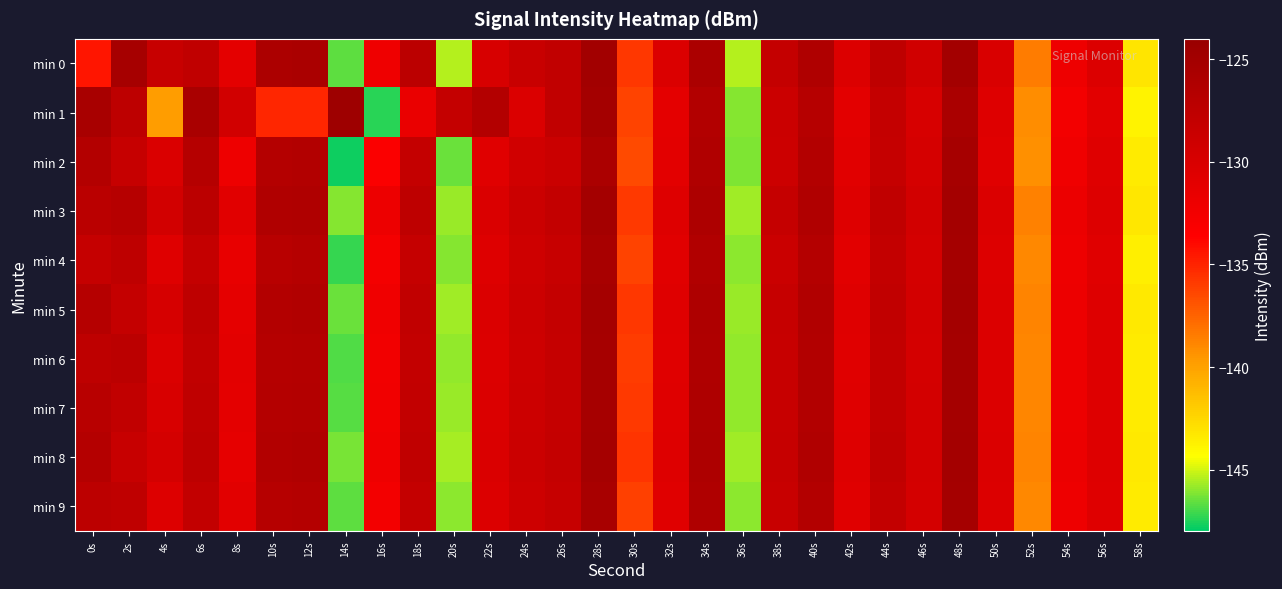

Reading left to right, extract all data points from this chart.

min 0: 0s=-134.4	2s=-125.4	4s=-128.3	6s=-127.7	8s=-131.1	10s=-125.8	12s=-125.6	14s=-146.7	16s=-132.1	18s=-127.2	20s=-145.5	22s=-129.9	24s=-128.4	26s=-127.8	28s=-124.9	30s=-135.7	32s=-130.2	34s=-125.7	36s=-145.4	38s=-128.0	40s=-126.1	42s=-130.3	44s=-127.5	46s=-129.2	48s=-125.0	50s=-130.0	52s=-138.4	54s=-132.0	56s=-130.3	58s=-143.2
min 1: 0s=-125.5	2s=-127.4	4s=-139.8	6s=-125.5	8s=-129.3	10s=-135.1	12s=-135.1	14s=-124.6	16s=-147.4	18s=-131.7	20s=-128.1	22s=-126.5	24s=-130.2	26s=-127.8	28s=-125.1	30s=-136.2	32s=-131.1	34s=-126.4	36s=-146.1	38s=-128.7	40s=-126.9	42s=-131.0	44s=-128.1	46s=-129.9	48s=-125.6	50s=-130.5	52s=-139.1	54s=-132.5	56s=-130.9	58s=-143.8
min 2: 0s=-126.5	2s=-128.3	4s=-130.1	6s=-126.8	8s=-132.0	10s=-126.7	12s=-126.4	14s=-147.8	16s=-133.2	18s=-128.1	20s=-146.5	22s=-130.7	24s=-129.2	26s=-128.6	28s=-125.7	30s=-136.5	32s=-131.0	34s=-126.2	36s=-146.2	38s=-128.8	40s=-126.5	42s=-130.8	44s=-128.2	46s=-129.7	48s=-125.4	50s=-130.7	52s=-139.2	54s=-132.2	56s=-130.6	58s=-143.5
min 3: 0s=-127.1	2s=-126.9	4s=-129.4	6s=-127.2	8s=-130.8	10s=-126.2	12s=-126.1	14s=-146.1	16s=-131.9	18s=-127.5	20s=-145.8	22s=-130.1	24s=-128.7	26s=-128.0	28s=-125.2	30s=-135.9	32s=-130.5	34s=-125.9	36s=-145.7	38s=-128.2	40s=-126.2	42s=-130.5	44s=-127.7	46s=-129.4	48s=-125.1	50s=-130.2	52s=-138.7	54s=-131.8	56s=-130.4	58s=-143.3
min 4: 0s=-128.2	2s=-127.5	4s=-130.6	6s=-128.1	8s=-131.5	10s=-127.0	12s=-126.8	14s=-147.2	16s=-132.6	18s=-128.2	20s=-146.1	22s=-130.5	24s=-129.0	26s=-128.4	28s=-125.5	30s=-136.2	32s=-130.8	34s=-126.3	36s=-146.0	38s=-128.6	40s=-126.6	42s=-130.9	44s=-128.0	46s=-129.6	48s=-125.3	50s=-130.4	52s=-139.0	54s=-132.0	56s=-130.7	58s=-143.6
min 5: 0s=-126.8	2s=-128.1	4s=-129.8	6s=-127.5	8s=-131.2	10s=-126.5	12s=-126.3	14s=-146.5	16s=-132.2	18s=-127.8	20s=-145.7	22s=-130.2	24s=-128.8	26s=-128.1	28s=-125.3	30s=-135.8	32s=-130.6	34s=-126.0	36s=-145.8	38s=-128.3	40s=-126.3	42s=-130.6	44s=-127.8	46s=-129.5	48s=-125.2	50s=-130.3	52s=-138.8	54s=-131.9	56s=-130.5	58s=-143.4
min 6: 0s=-127.5	2s=-127.2	4s=-130.2	6s=-127.8	8s=-131.0	10s=-126.8	12s=-126.6	14s=-146.8	16s=-132.4	18s=-128.0	20s=-145.9	22s=-130.3	24s=-128.9	26s=-128.2	28s=-125.4	30s=-136.0	32s=-130.7	34s=-126.1	36s=-145.9	38s=-128.4	40s=-126.4	42s=-130.7	44s=-127.9	46s=-129.6	48s=-125.2	50s=-130.3	52s=-138.9	54s=-131.9	56s=-130.6	58s=-143.4
min 7: 0s=-127.0	2s=-127.8	4s=-130.0	6s=-127.6	8s=-131.1	10s=-126.6	12s=-126.5	14s=-146.7	16s=-132.3	18s=-127.9	20s=-145.8	22s=-130.2	24s=-128.8	26s=-128.2	28s=-125.3	30s=-135.9	32s=-130.7	34s=-126.0	36s=-145.8	38s=-128.3	40s=-126.3	42s=-130.7	44s=-127.8	46s=-129.5	48s=-125.2	50s=-130.3	52s=-138.8	54s=-131.9	56s=-130.5	58s=-143.4
min 8: 0s=-126.6	2s=-128.4	4s=-129.6	6s=-127.4	8s=-131.3	10s=-126.4	12s=-126.2	14s=-146.3	16s=-132.1	18s=-127.7	20s=-145.6	22s=-130.2	24s=-128.8	26s=-128.1	28s=-125.2	30s=-135.7	32s=-130.6	34s=-126.0	36s=-145.8	38s=-128.2	40s=-126.2	42s=-130.6	44s=-127.8	46s=-129.5	48s=-125.2	50s=-130.3	52s=-138.8	54s=-131.9	56s=-130.5	58s=-143.4
min 9: 0s=-127.3	2s=-127.6	4s=-130.4	6s=-127.9	8s=-130.9	10s=-126.9	12s=-126.7	14s=-146.6	16s=-132.5	18s=-128.1	20s=-146.0	22s=-130.3	24s=-128.9	26s=-128.2	28s=-125.5	30s=-136.1	32s=-130.8	34s=-126.2	36s=-145.9	38s=-128.4	40s=-126.5	42s=-130.8	44s=-128.0	46s=-129.6	48s=-125.3	50s=-130.4	52s=-138.9	54s=-132.0	56s=-130.6	58s=-143.5